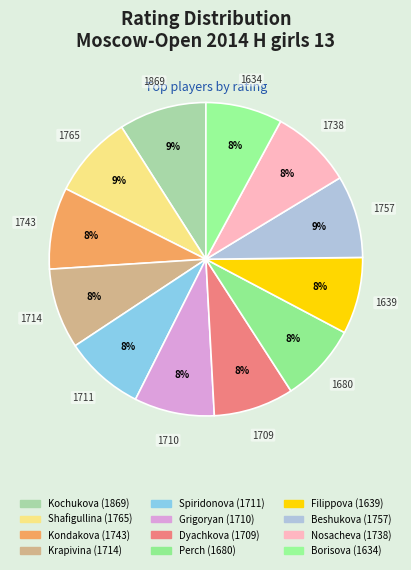

What is the largest slice in the pie chart?

Kochukova Anna